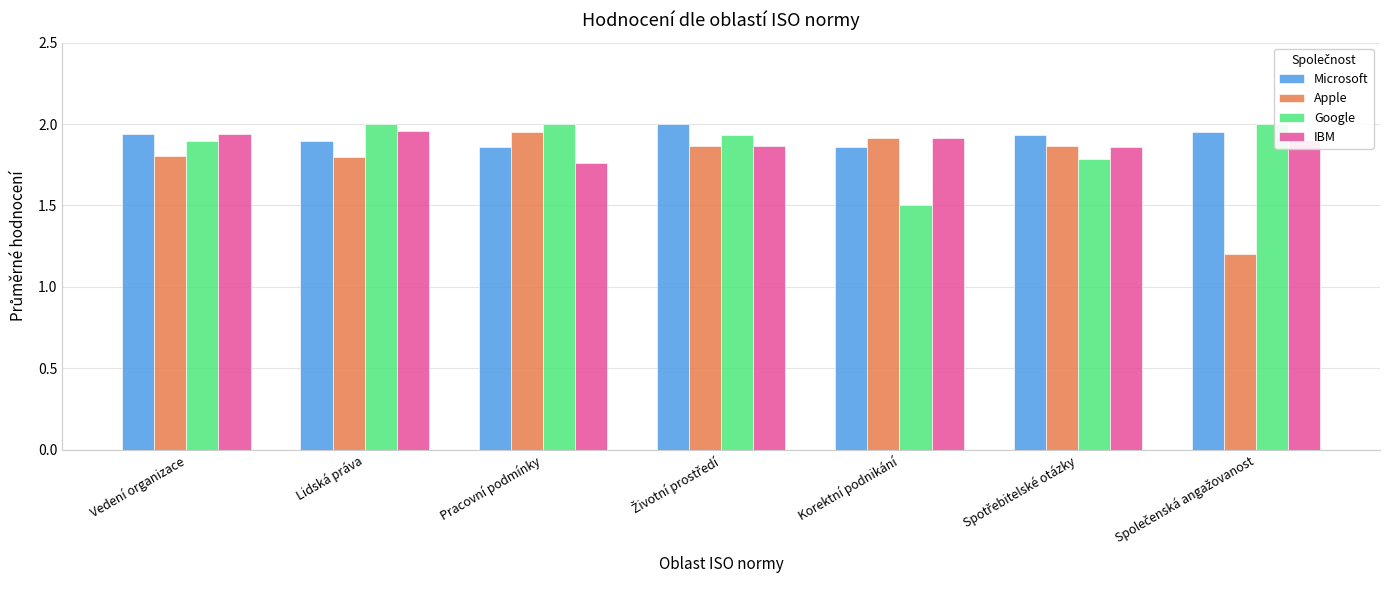

What is the sum of the Google values at Korektní podnikání and Lidská práva?

3.5